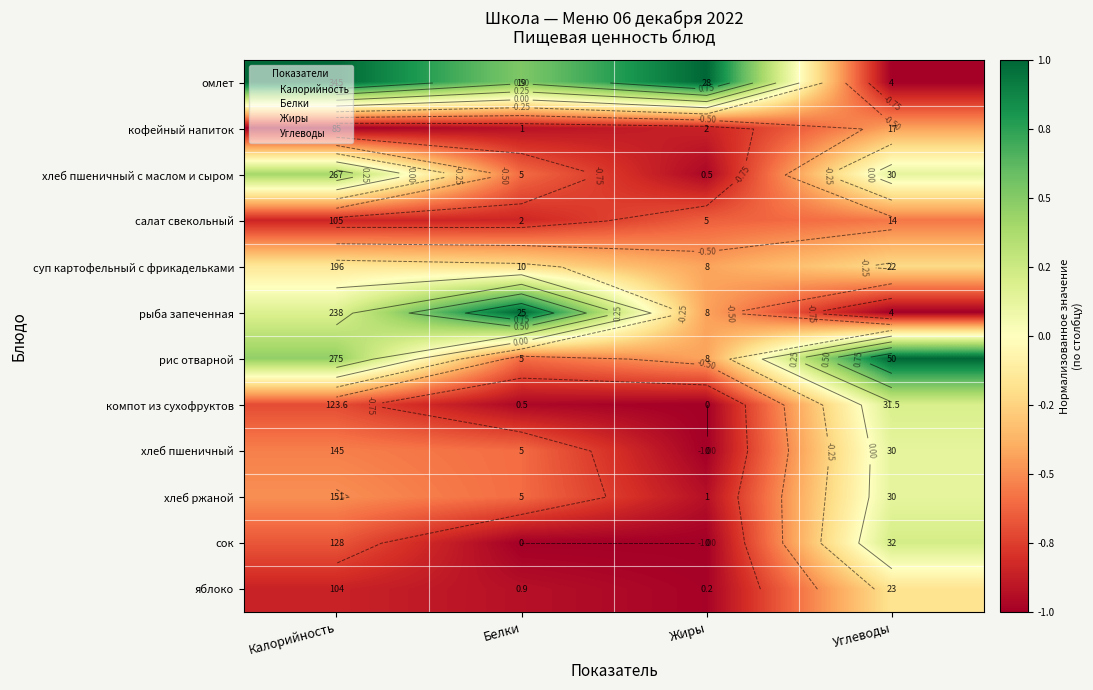

Rank the series at Белки from highest to lowest value.

рыба запеченная, омлет, суп картофельный с фрикадельками, хлеб пшеничный с маслом и сыром, рис отварной, хлеб пшеничный, хлеб ржаной, салат свекольный, кофейный напиток, яблоко, компот из сухофруктов, сок